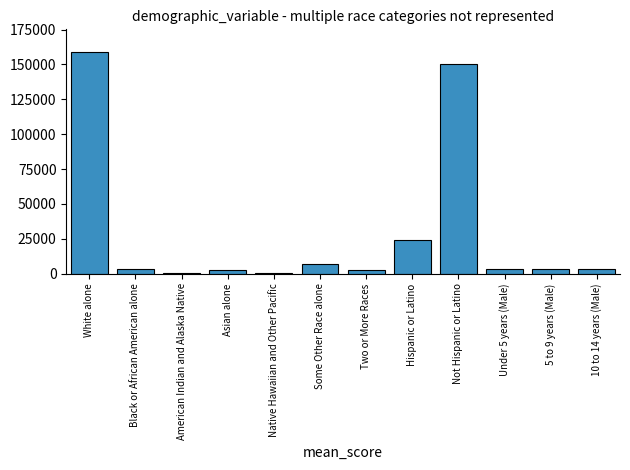

What is the change in value from Asian alone to Some Other Race alone?

+4972